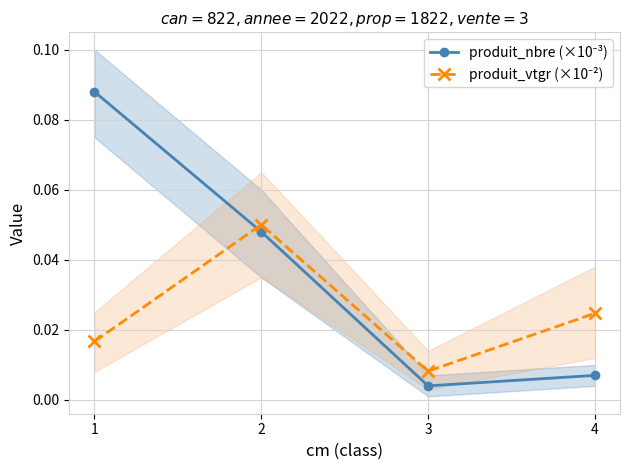

What is the total value across all series at 2?

0.1